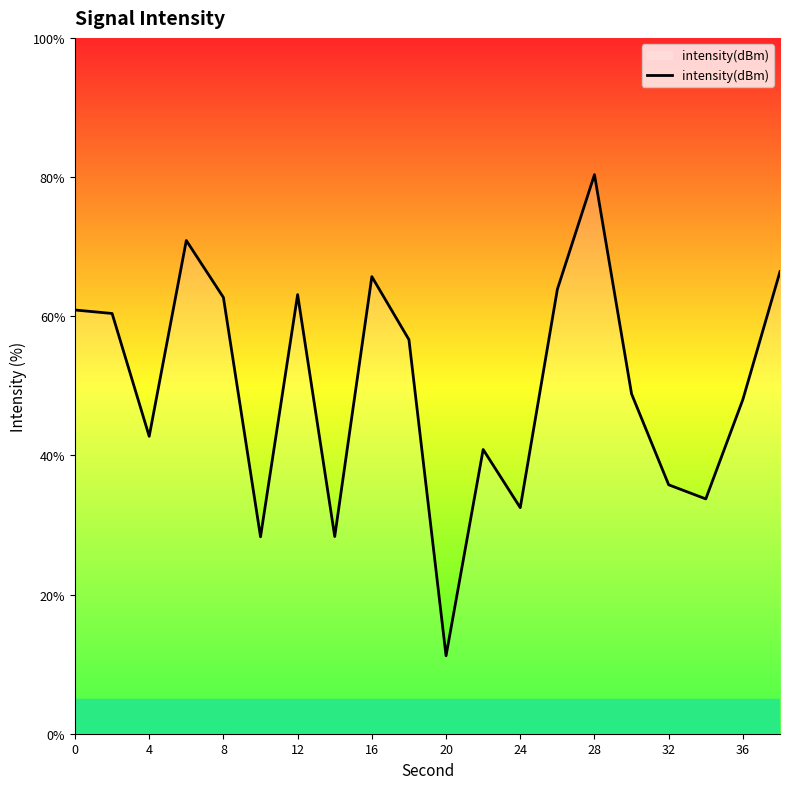

What is the difference between the maximum and minimum values?

69.1